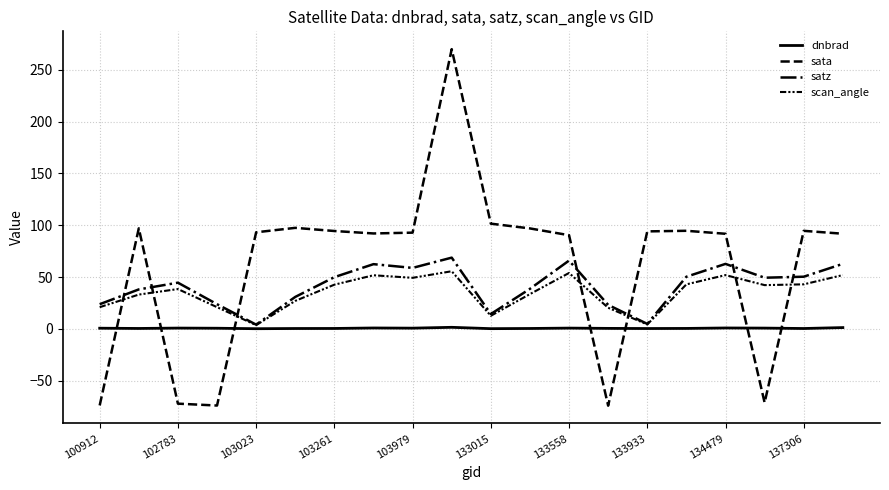

Is this an area chart (filled region under the line)?

No